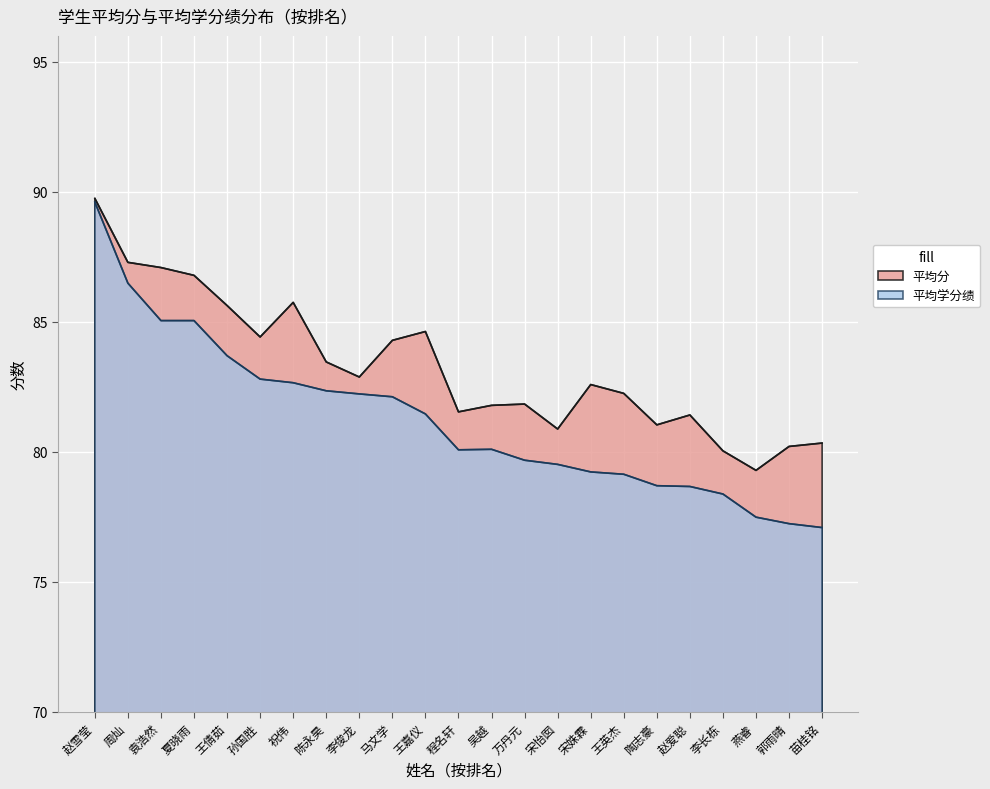

Is it true that 平均学分绩 equals 82.2 at 李俊龙?

True